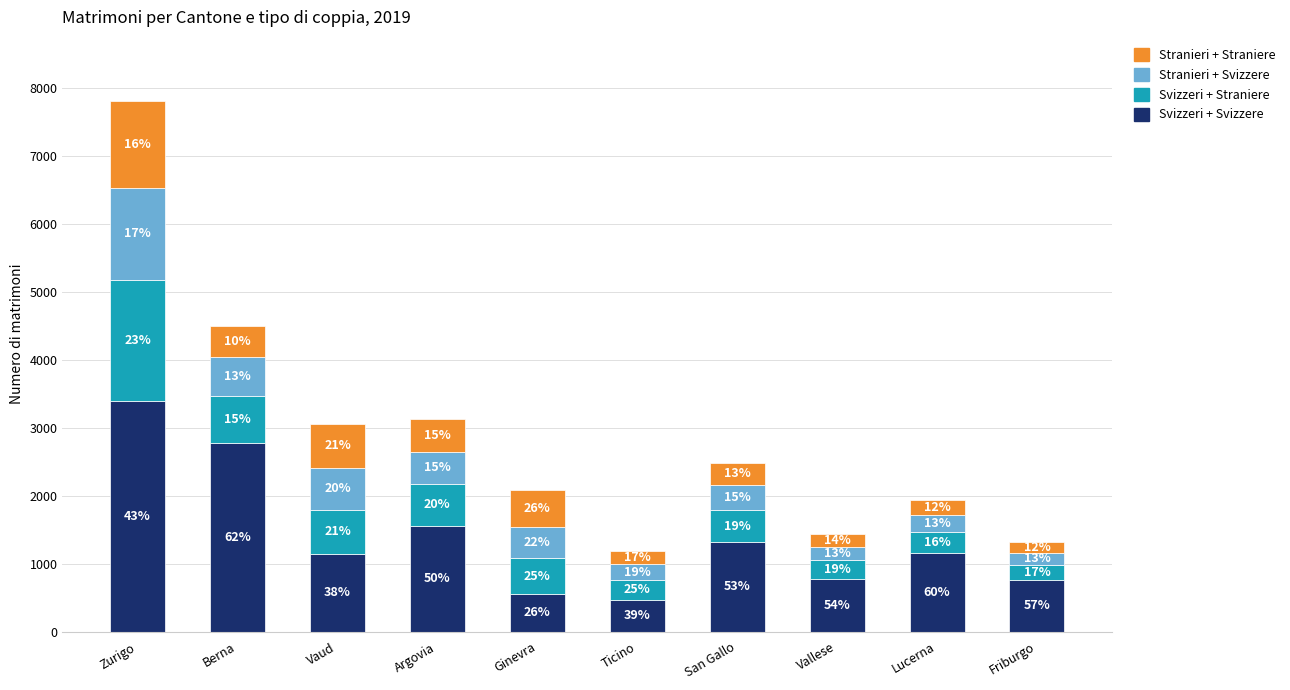

What is the difference between the Stranieri + Svizzere values at Vallese and Ginevra?

277